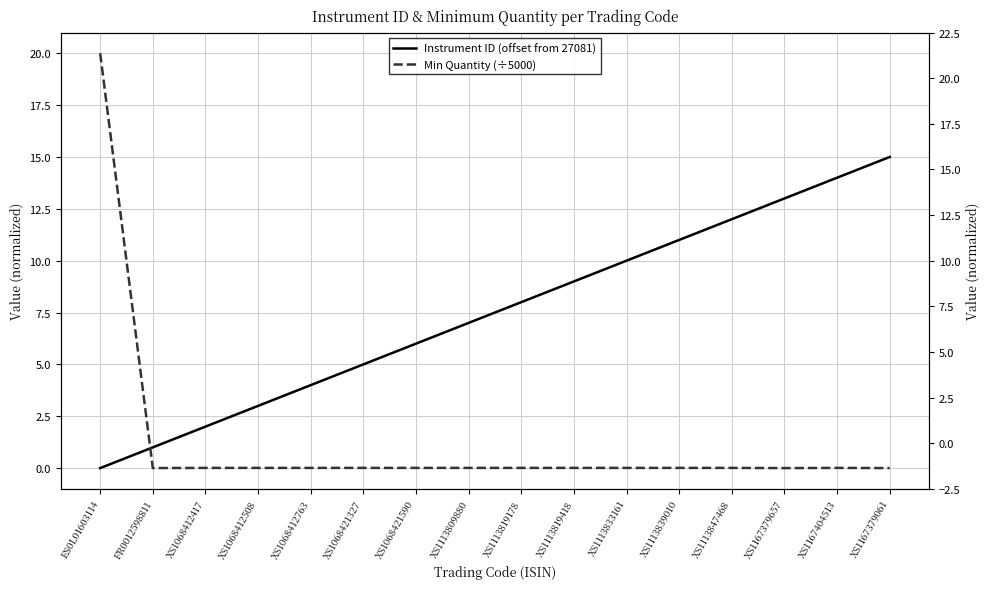

What is the difference between the maximum and minimum values in the Instrument ID (offset from 27081) series?

15.0